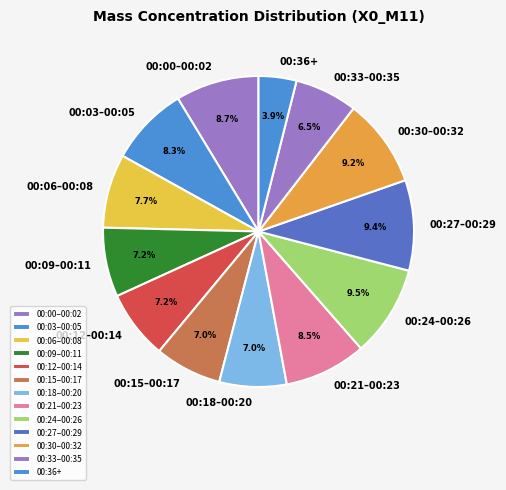

What is the ratio of the value at 00:30–00:32 to the value at 00:09–00:11?

1.3